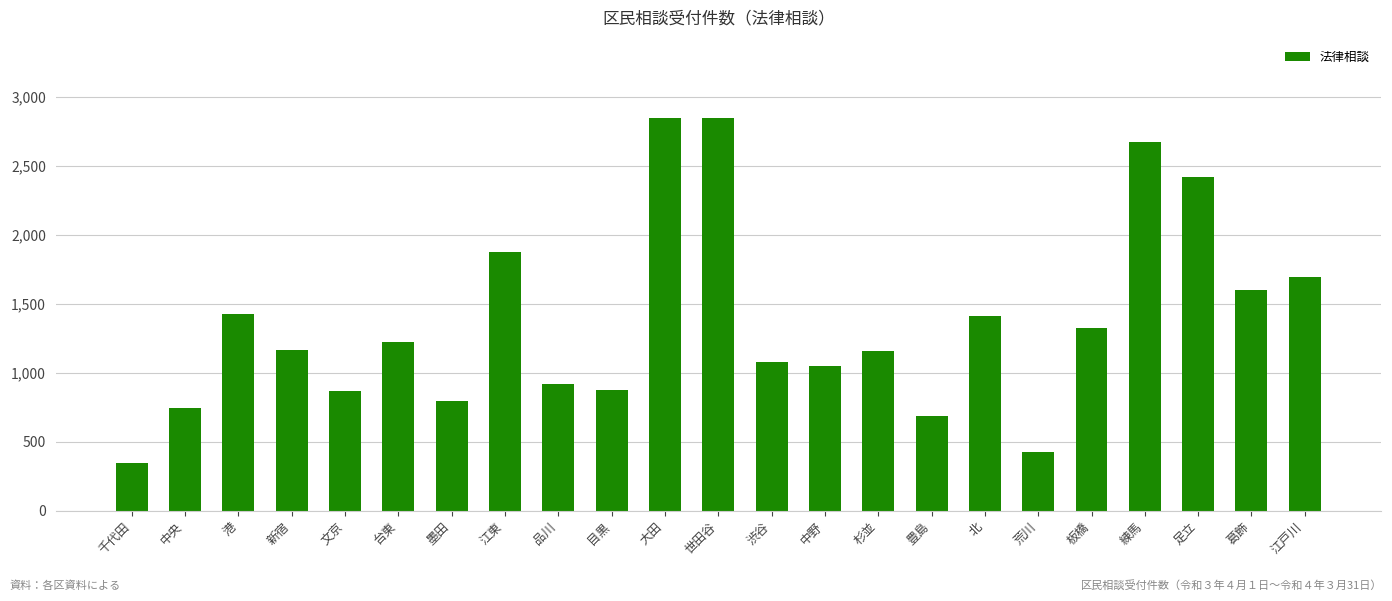

Is it true that the value at 大田 is 1065?

False